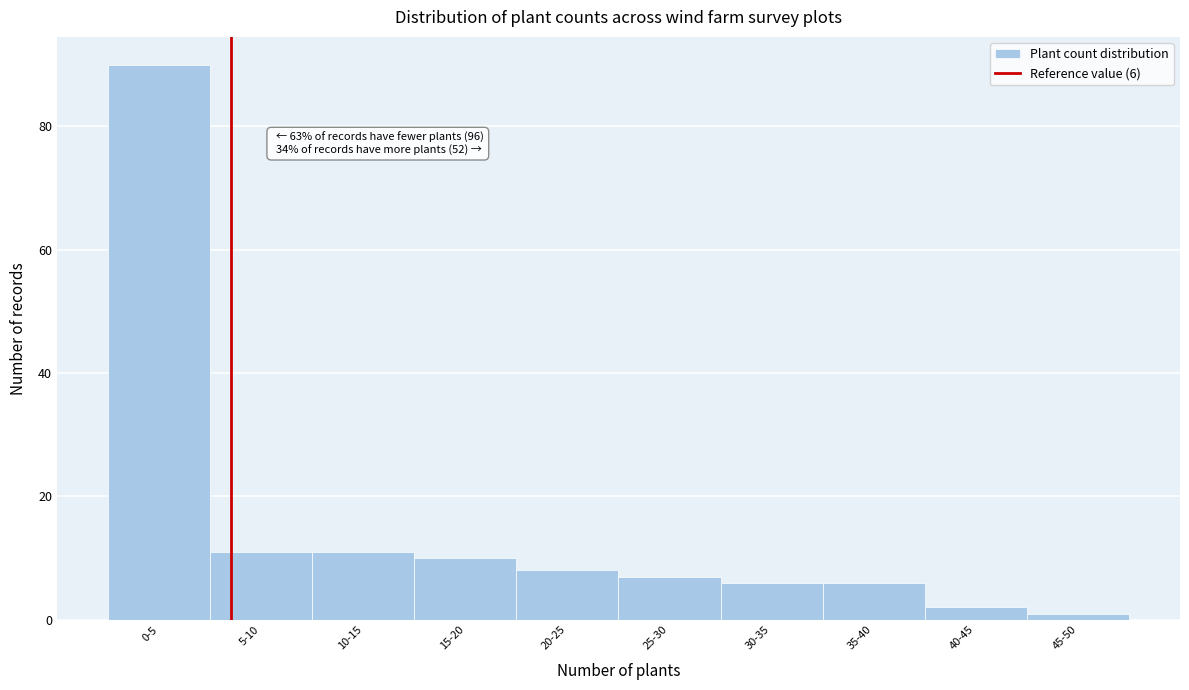

Reading left to right, what are all the values shown in this chart?

0-5=90	5-10=11	10-15=11	15-20=10	20-25=8	25-30=7	30-35=6	35-40=6	40-45=2	45-50=1